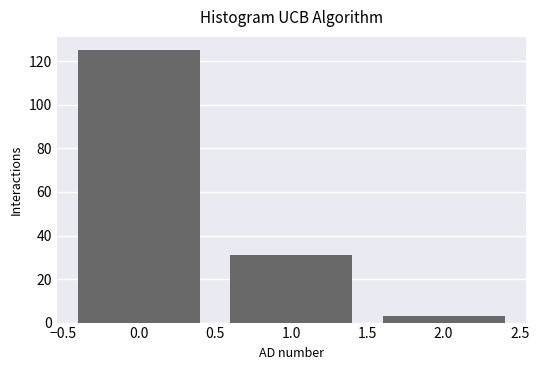

Reading left to right, what are all the values shown in this chart?

0.0=125	1.0=31	2.0=3